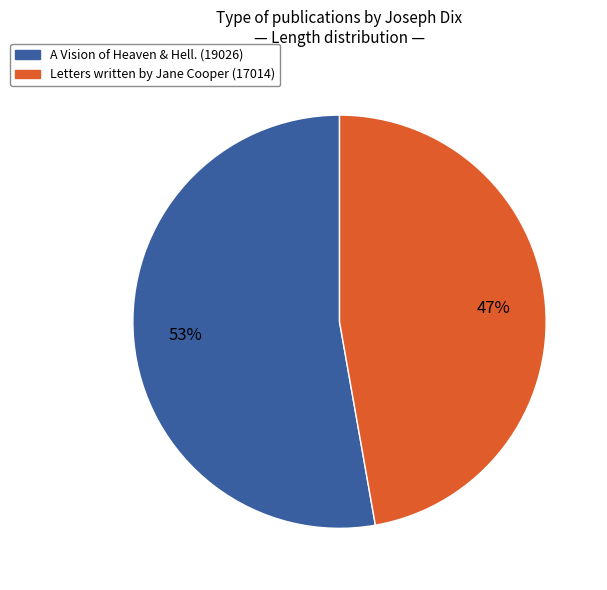

Which has a higher value, Letters written by Jane Cooper (17014) or A Vision of Heaven & Hell. (19026)?

A Vision of Heaven & Hell. (19026)